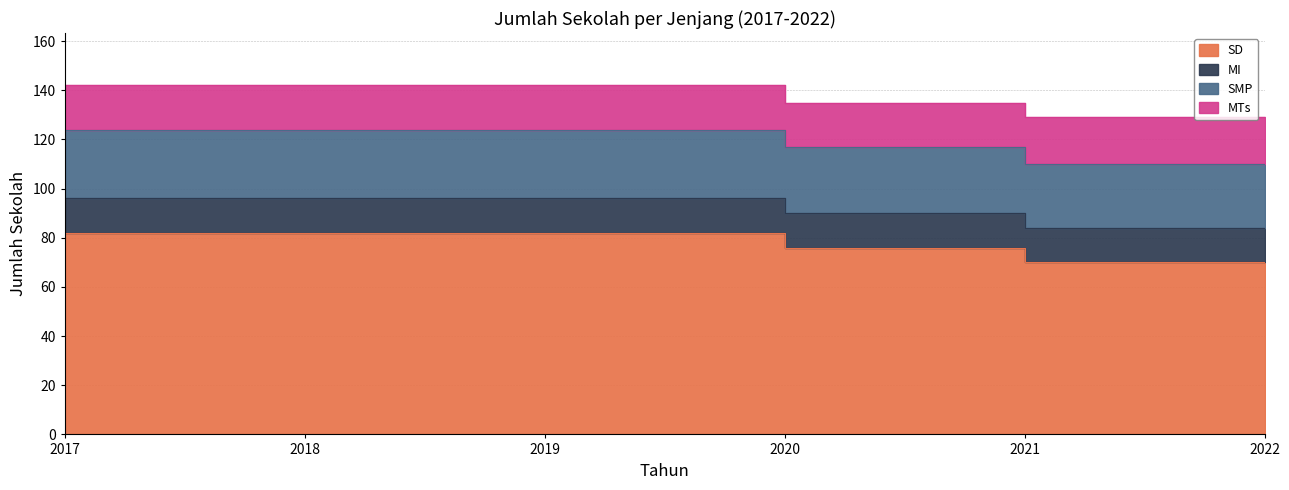

Which label corresponds to the largest value in the chart?

2017